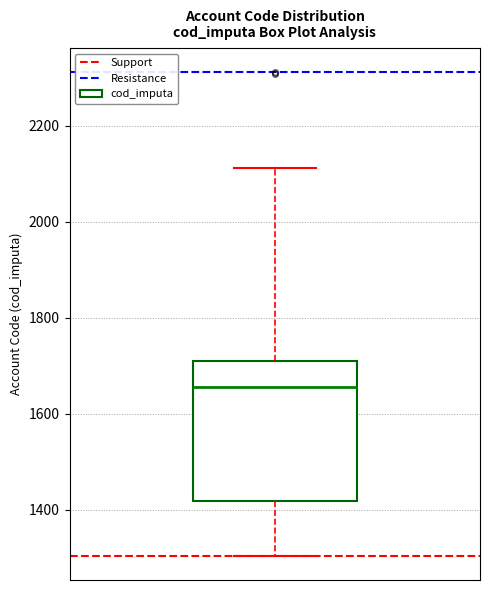

Transcribe this box plot: give where the median line is, the range the box spans, and where the two whiskers end, as read against the y-axis. The values are not printed on the chart, so give them approximately, as read against the axis.

median 1660, box 1420 to 1700, whiskers 1300 to 2120